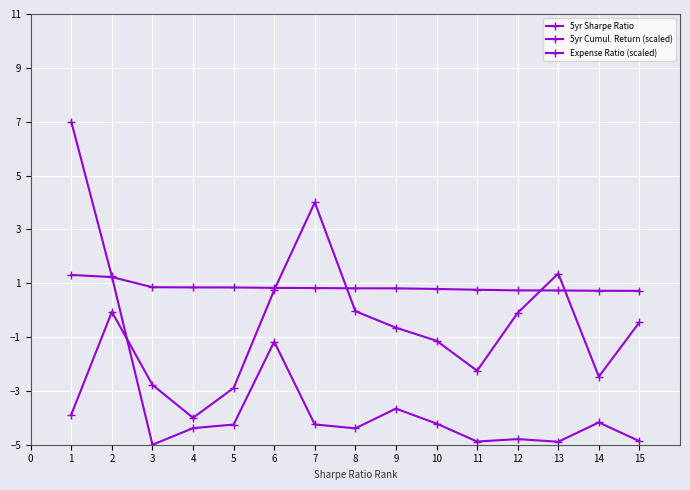

At how many categories does at least one series exceed 2?

2